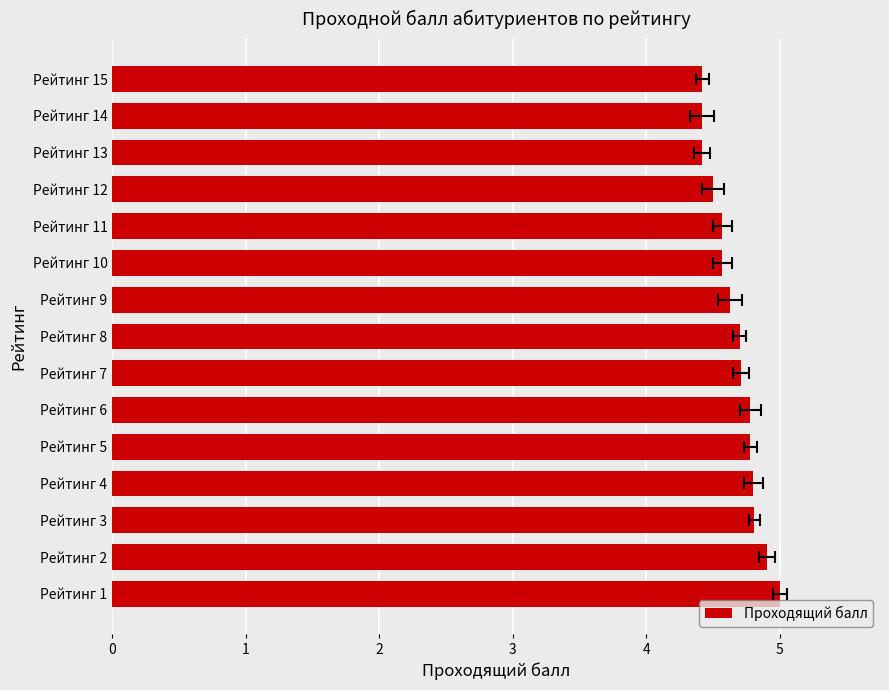

What is the change in value from Рейтинг 2 to Рейтинг 7?

-0.2